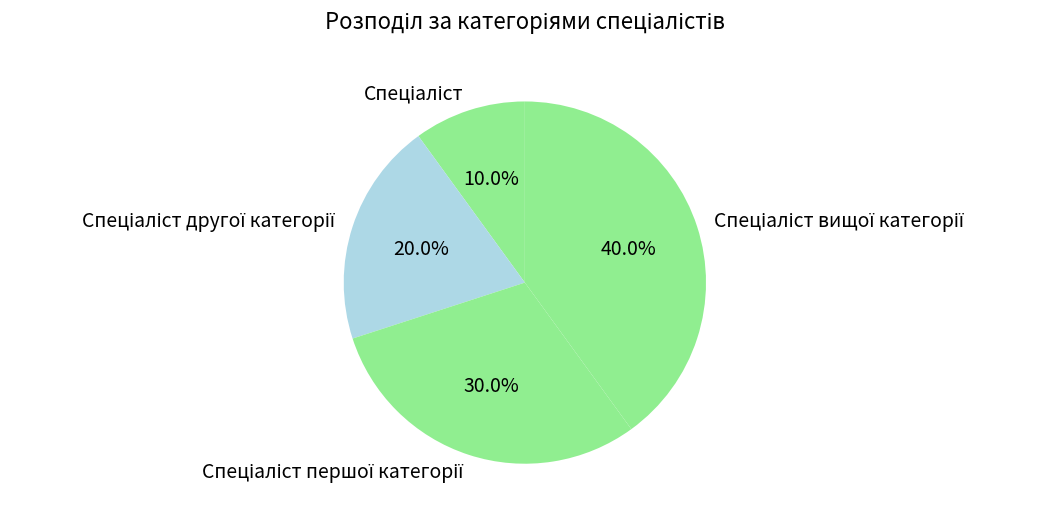

Is there a majority slice in this chart?

No